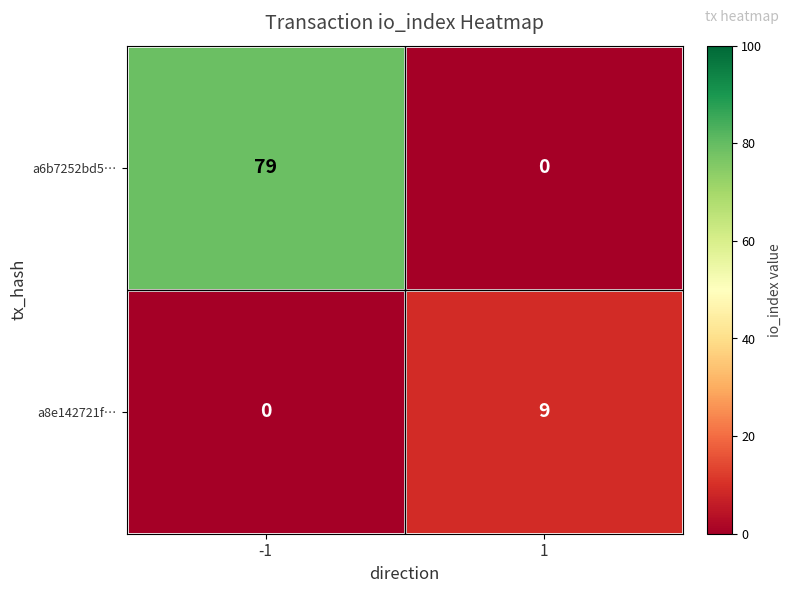

Which series has the largest range (max minus min)?

a6b7252bd5…